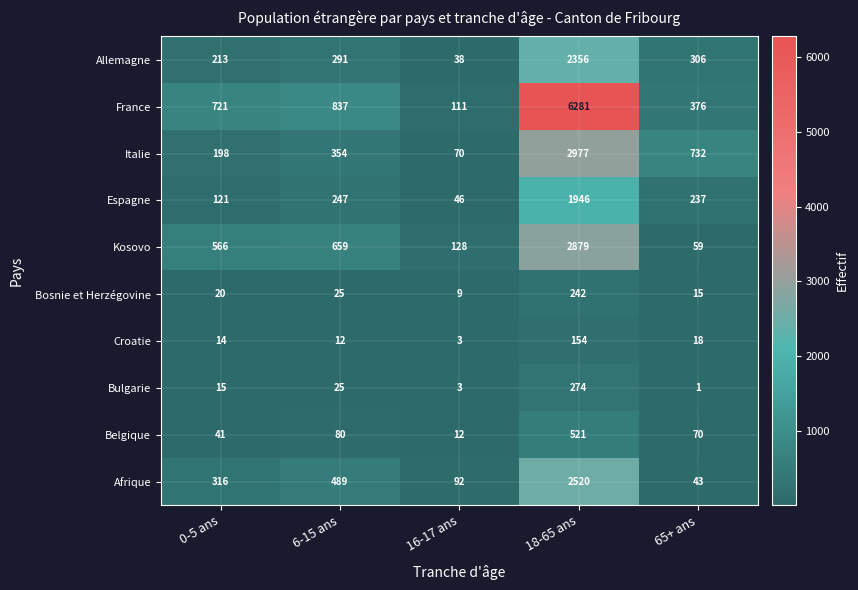

Which series has the widest spread of values?

France